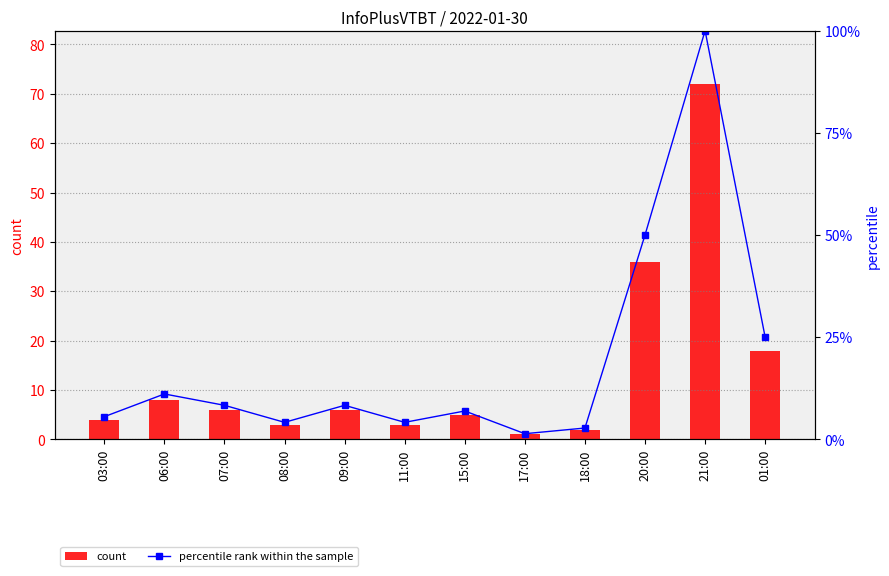

Rank the series at 18:00 from highest to lowest value.

percentile rank within the sample, count